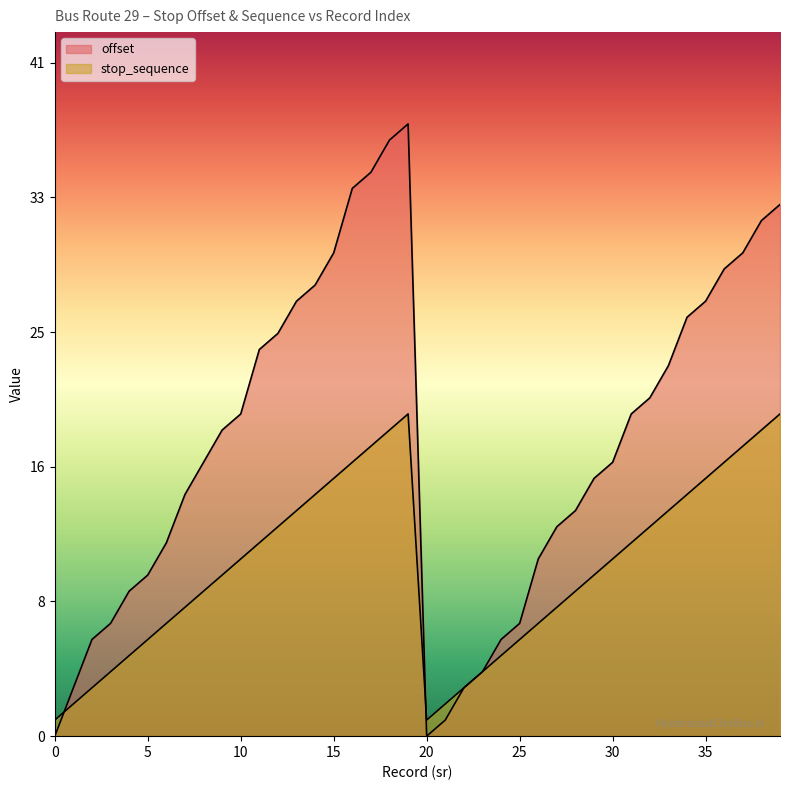

What is the lowest value of the stop_sequence series?

1